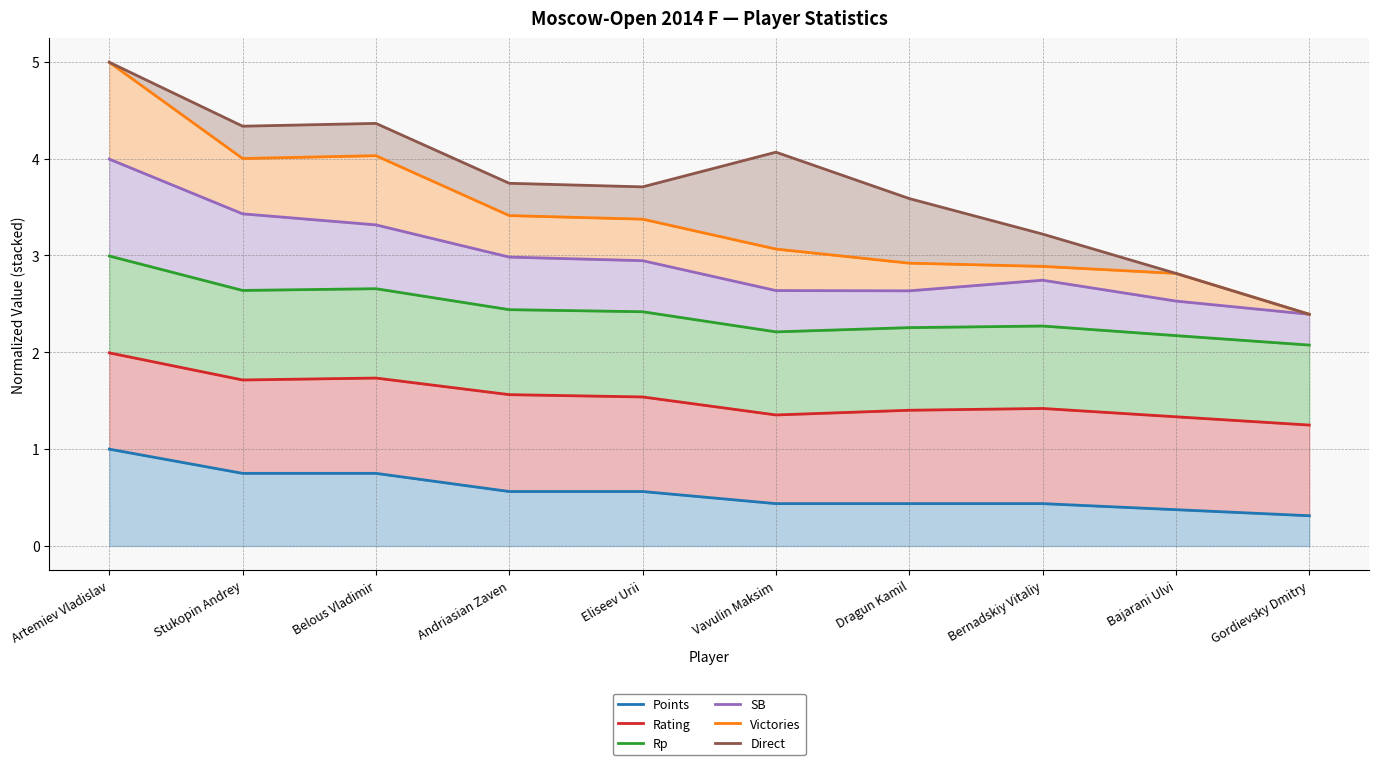

What is the total value across all series at Artemiev Vladislav?

20.0